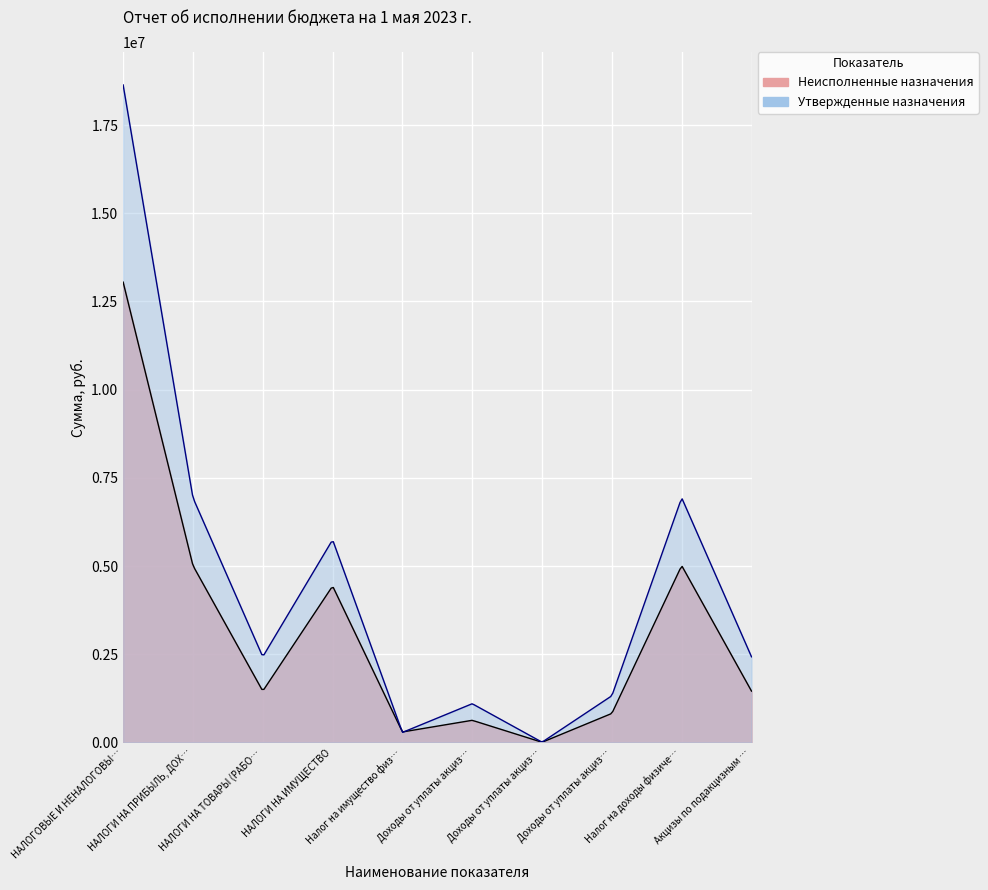

Between which two adjacent categories do Неисполненные назначения and Утвержденные бюджетные назначения first intersect?

НАЛОГИ НА ИМУЩЕСТВО and Налог на имущество физических лиц